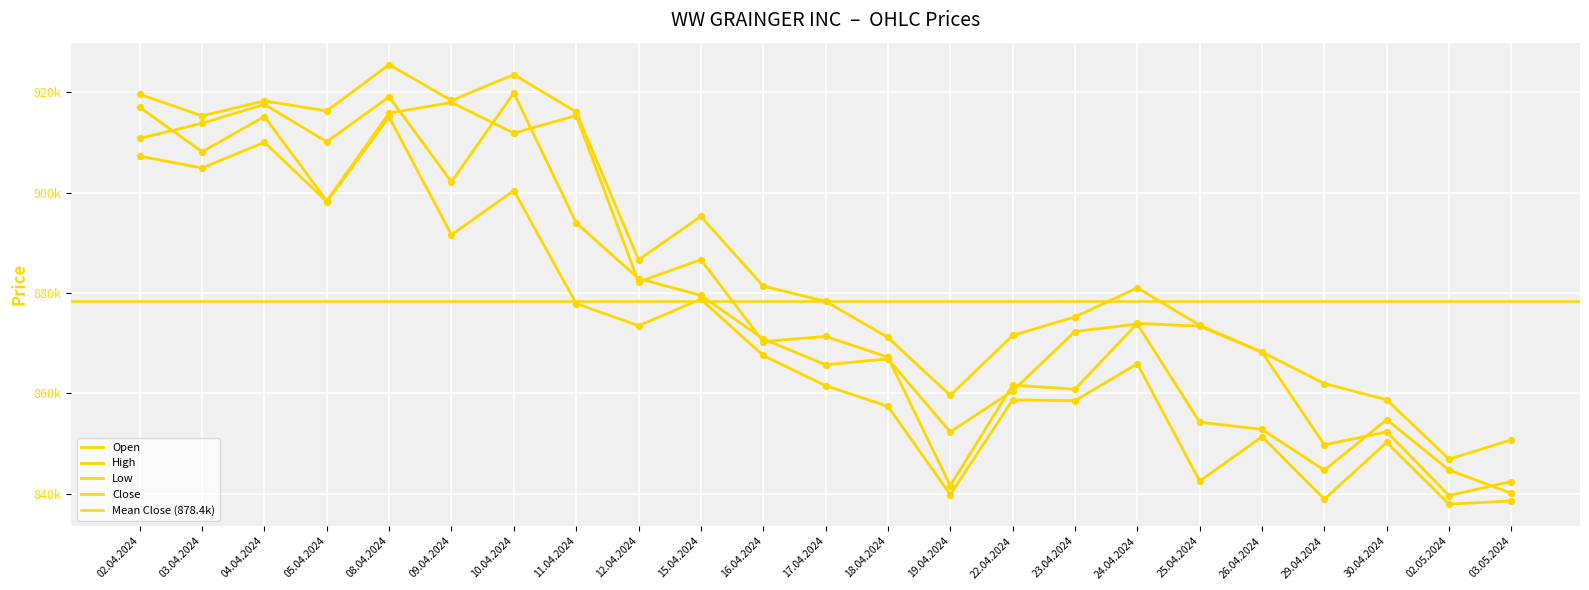

At how many categories does at least one series exceed 859164?

20